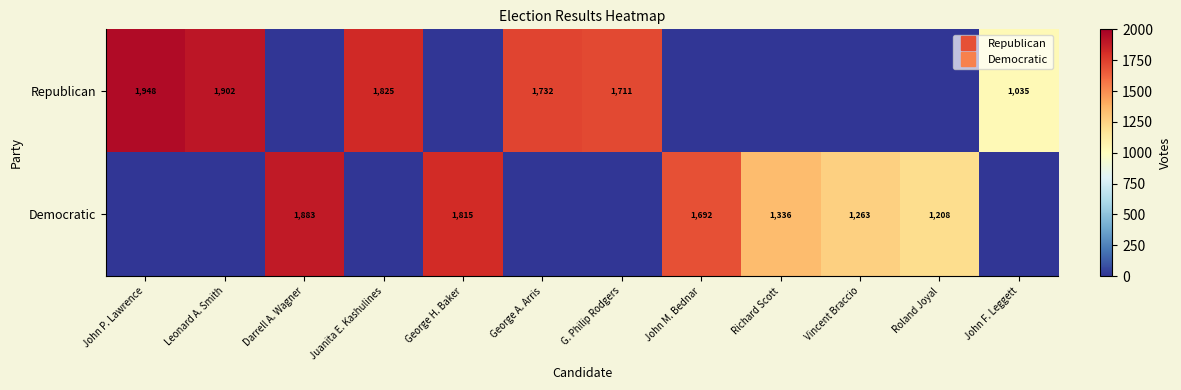

Which series has the widest spread of values?

Republican